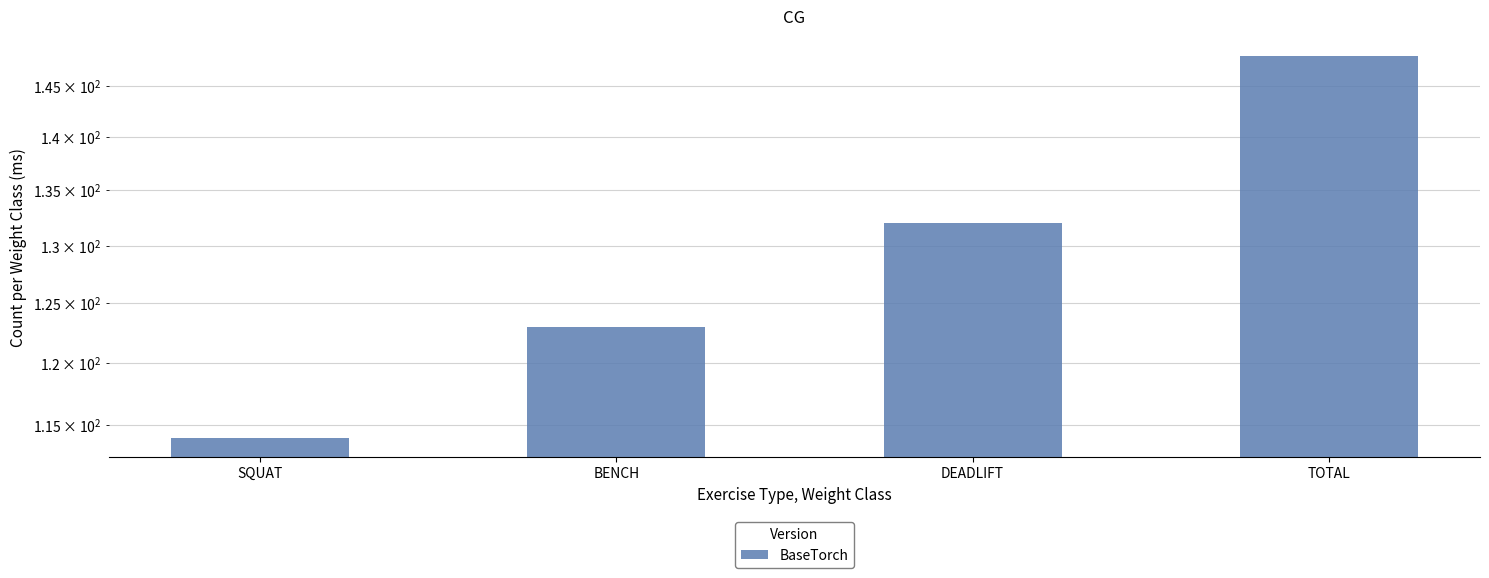

What is the smallest value displayed?

114